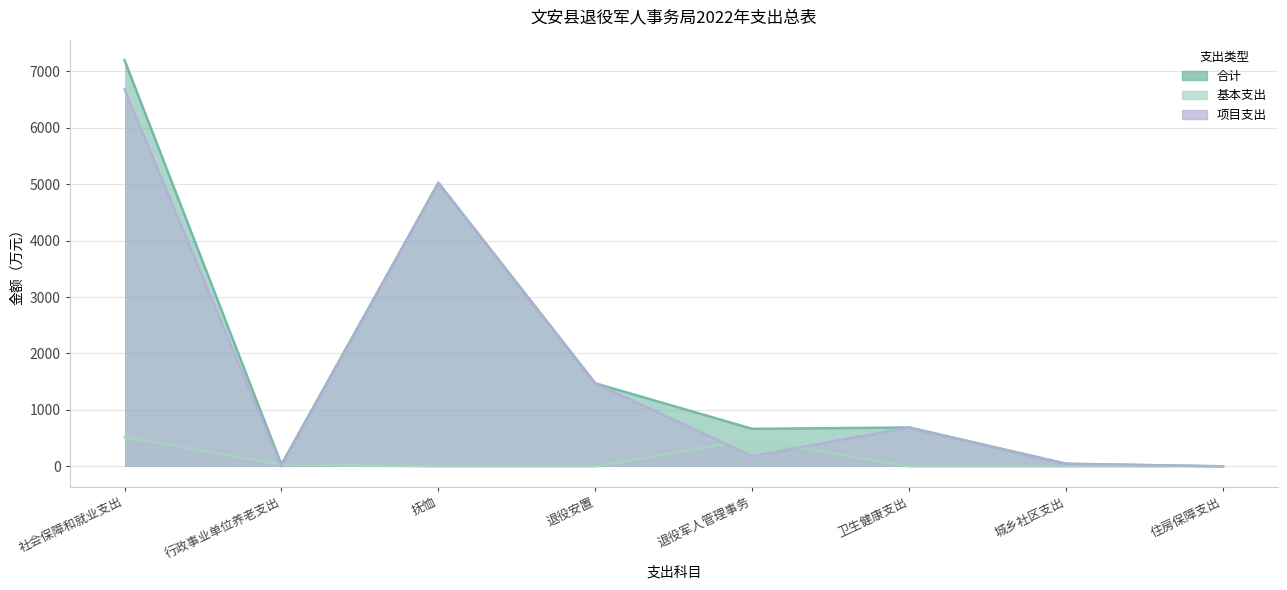

Does the chart display data point markers on the line(s)?

No